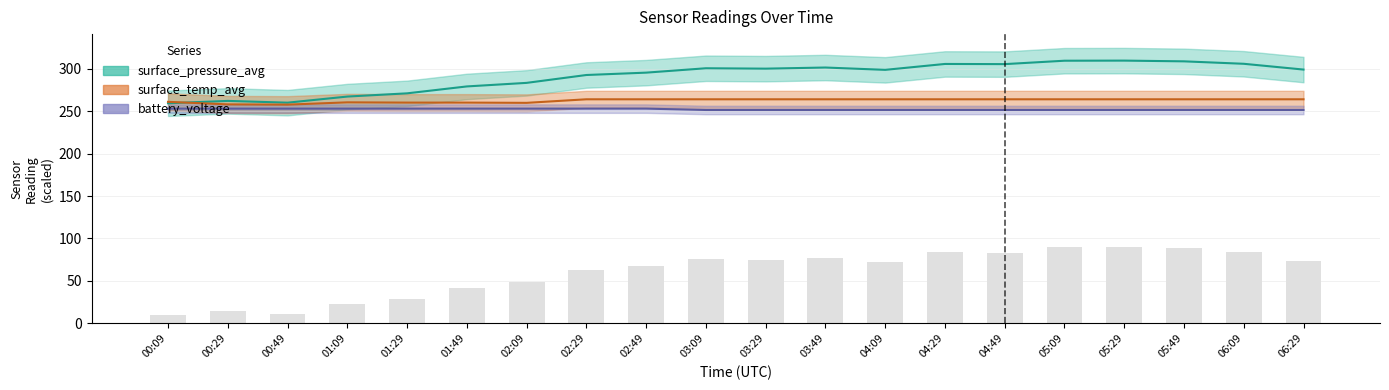

How many categories are shown in the chart?

20